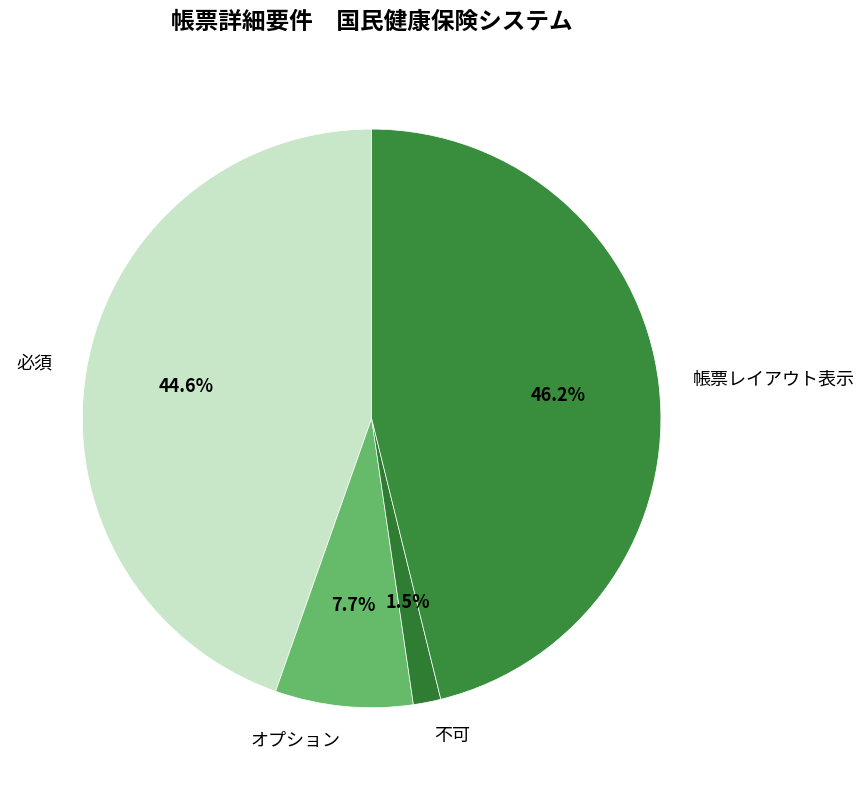

Approximately how many times larger is the value at 不可 compared to 必須?

0.0